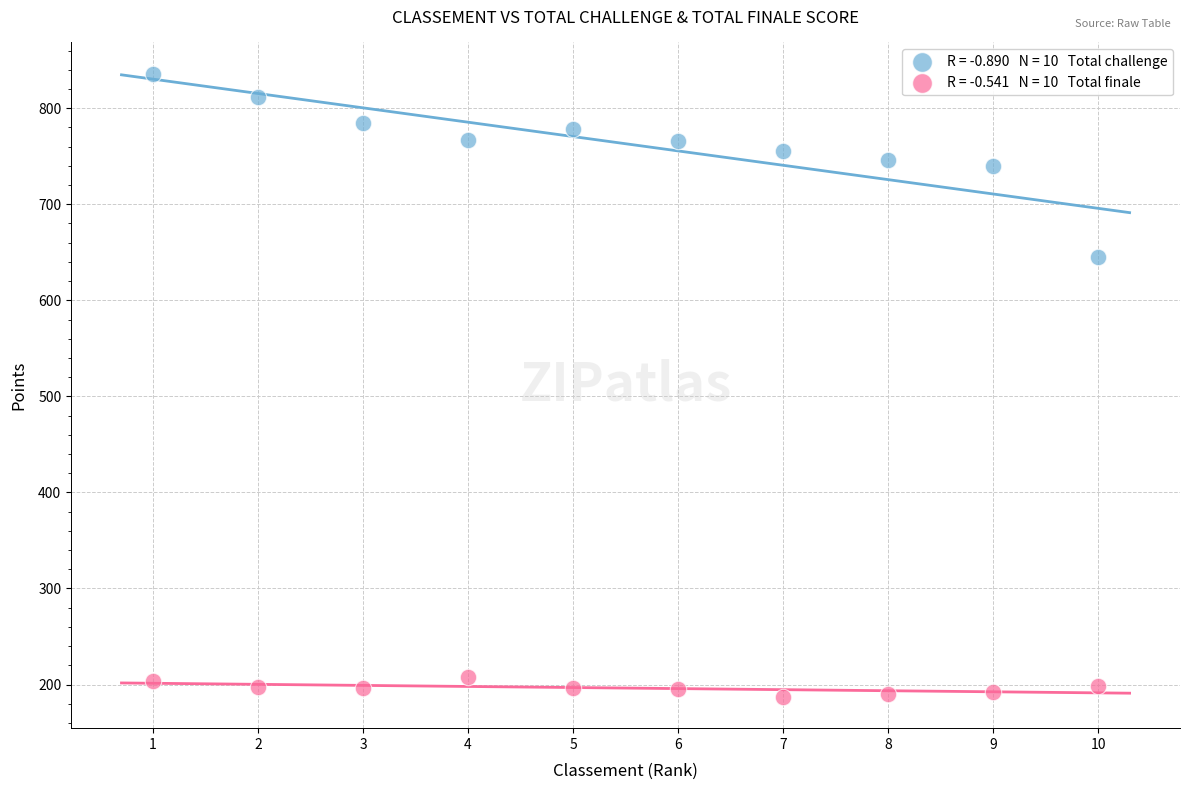

Across all data points, what is the range of Y values (max minus min)?

649